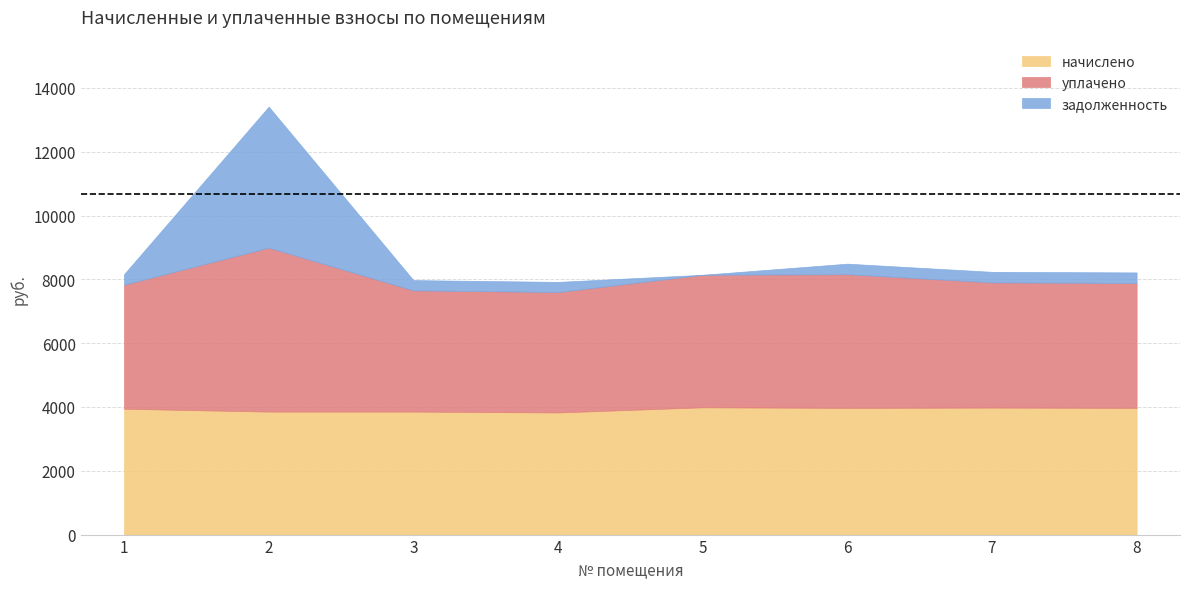

At how many categories does at least one series exceed 4296?

1